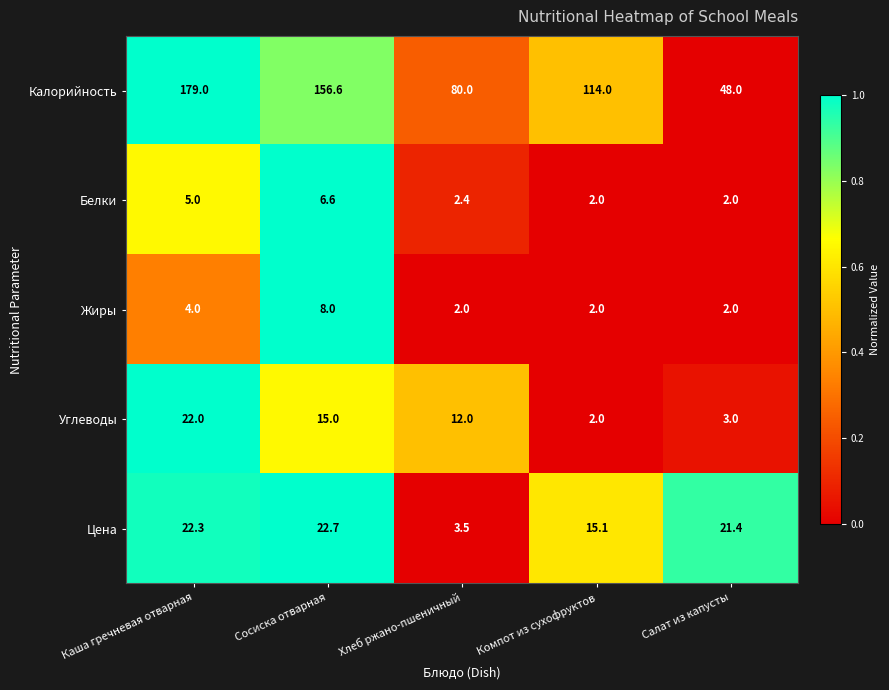

Reading left to right, transcribe all the data shown in this chart.

Калорийность: 179.0	156.6	80.0	114.0	48.0
Белки: 5.0	6.6	2.4	2.0	2.0
Жиры: 4.0	8.0	2.0	2.0	2.0
Углеводы: 22.0	15.0	12.0	2.0	3.0
Цена: 22.3	22.7	3.5	15.1	21.4